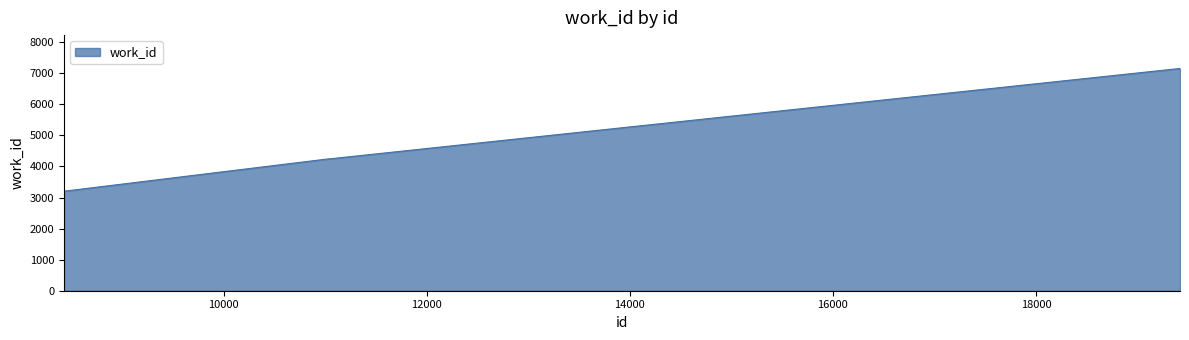

What is the difference between the maximum and minimum values?

3952